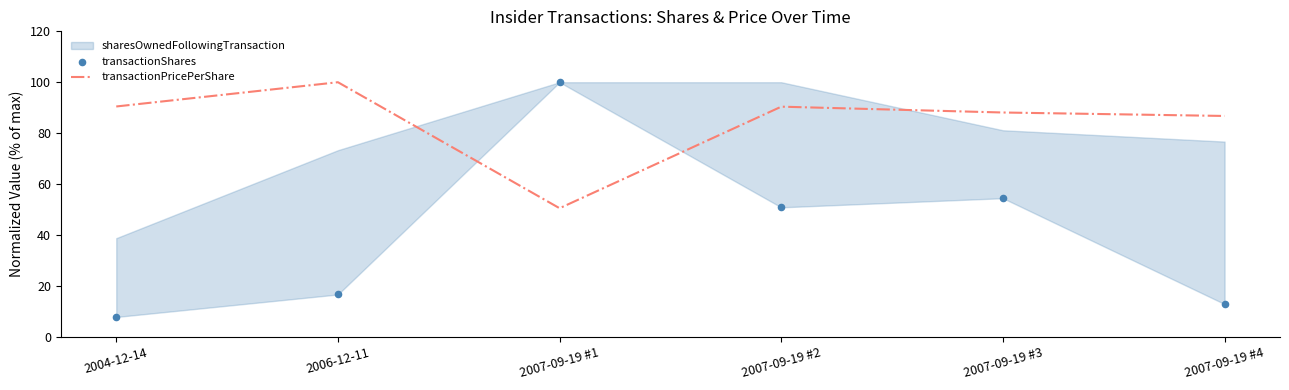

What is the total value across all series at 2004-12-14?

98.2